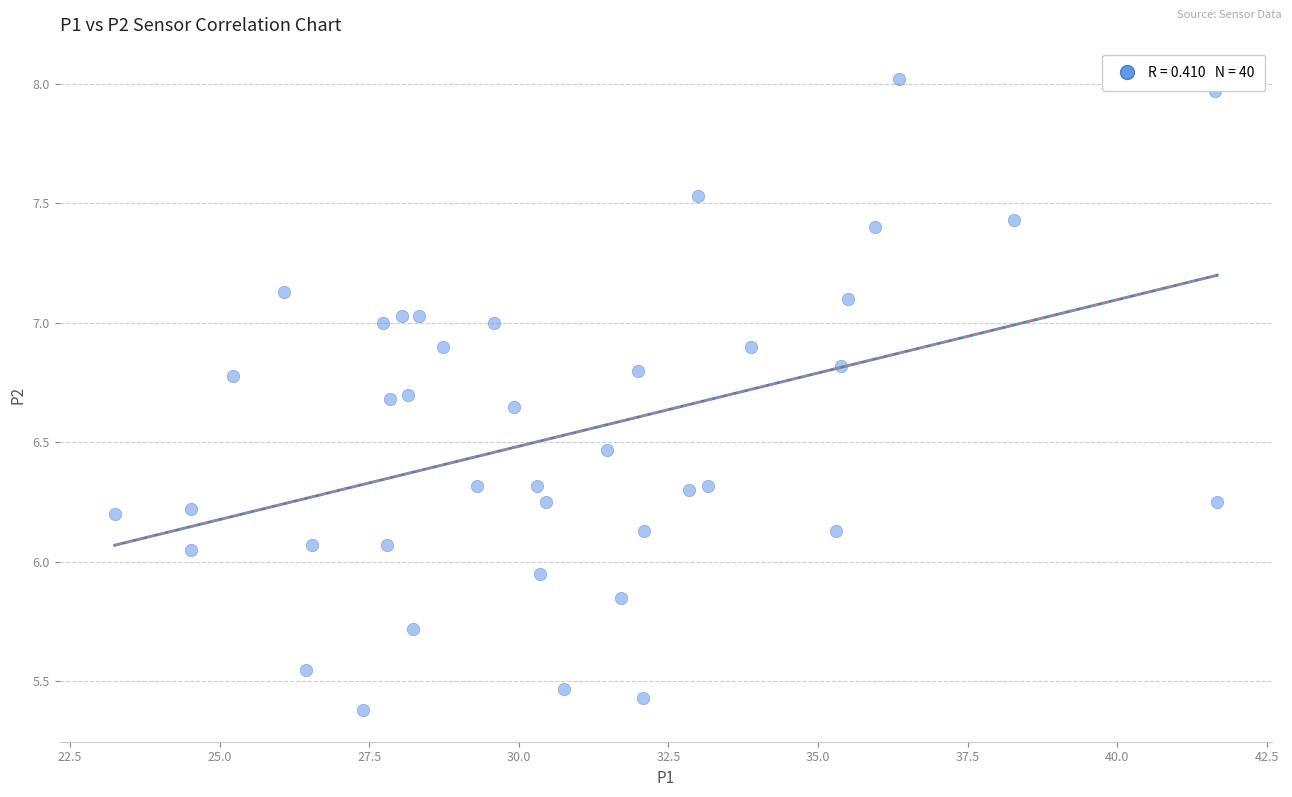

What is the range of Y values (max minus min)?

2.6